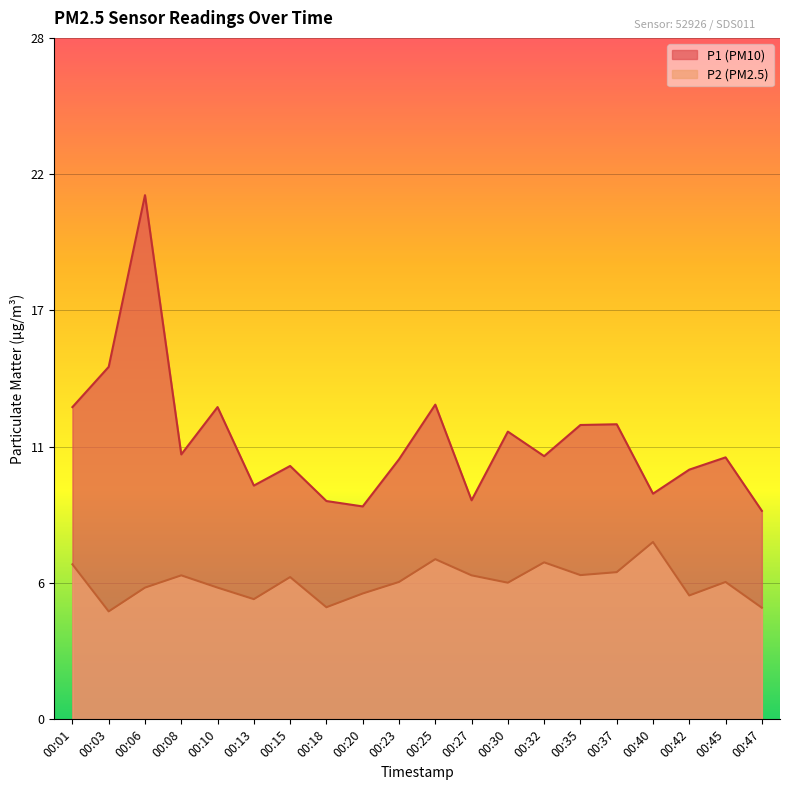

What is the sum of the P1 values at 00:42 and 00:06?

31.6